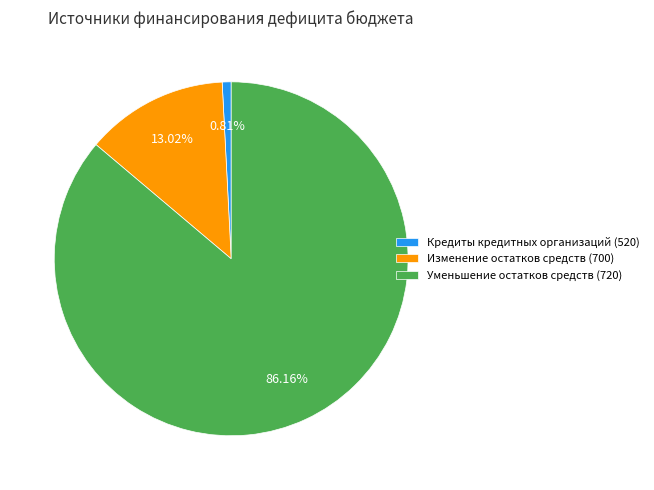

Does any single category account for the majority?

Yes